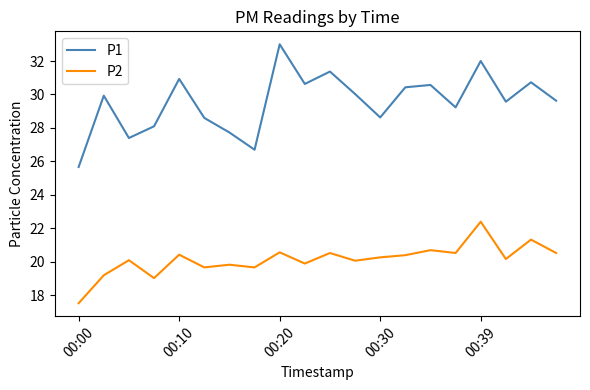

What are all the series names shown in the legend?

P1, P2